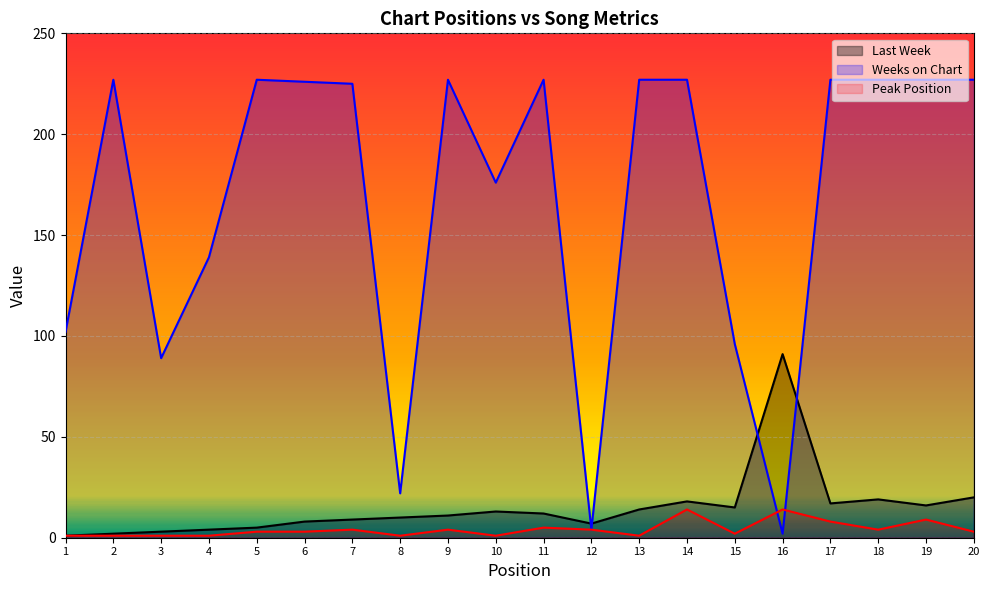

How many lines are shown in the chart?

3